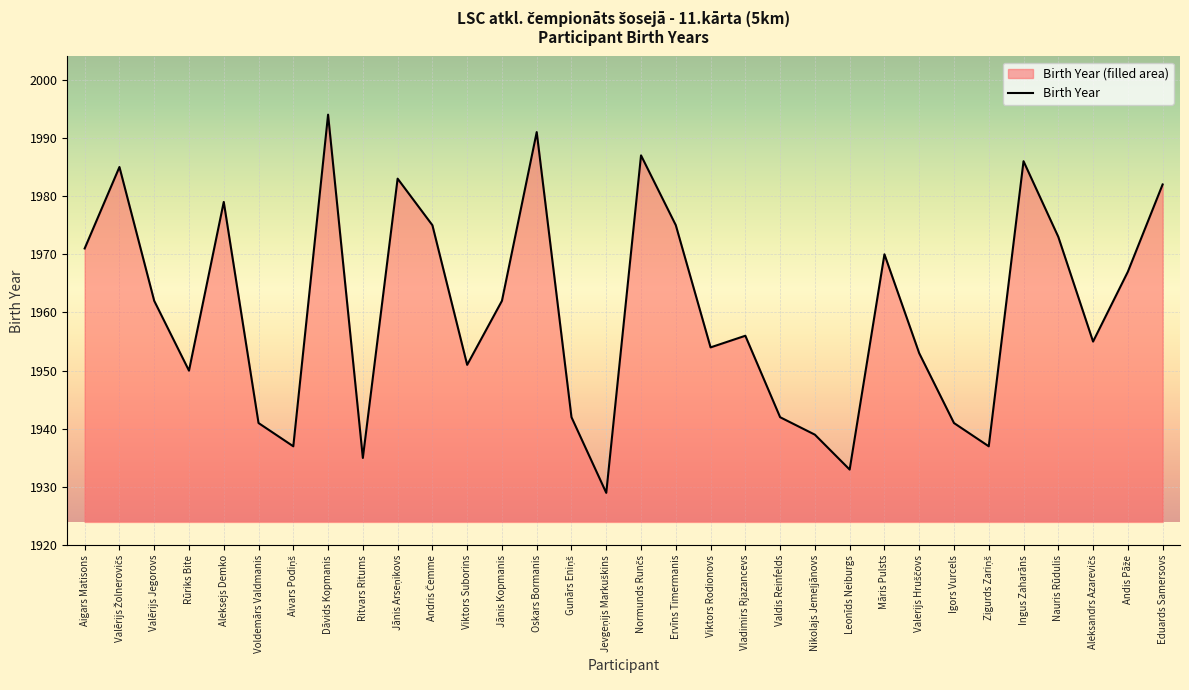

What is the difference between the maximum and minimum values?

65